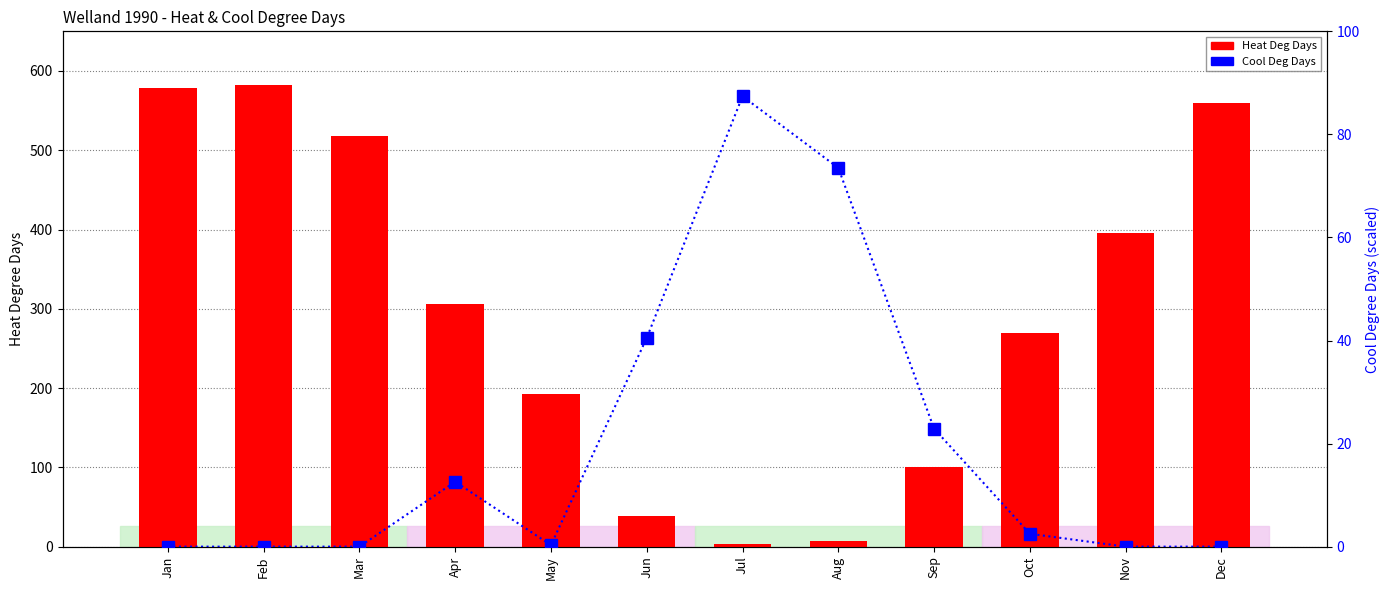

At how many categories does at least one series exceed 452?

4